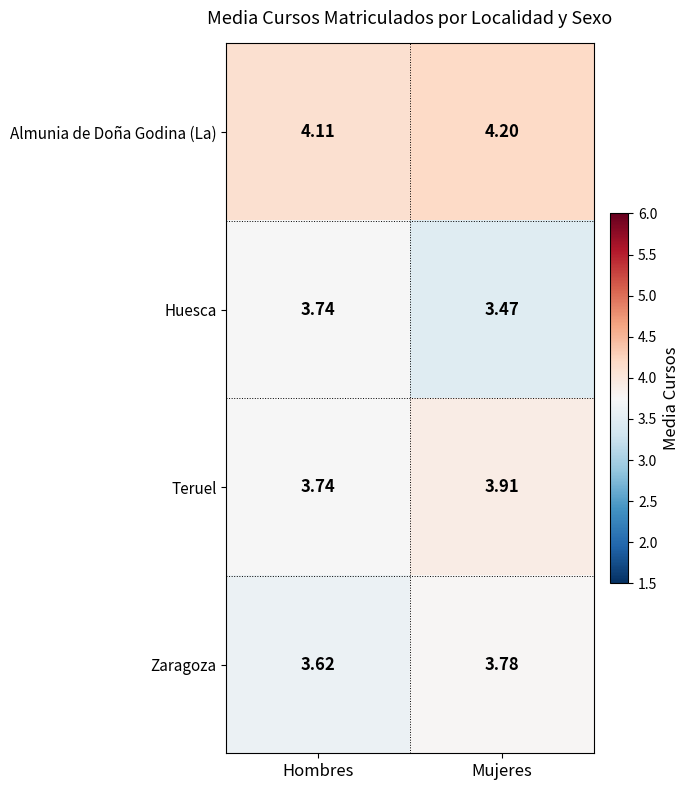

At which label is Zaragoza closest to 3?

Hombres